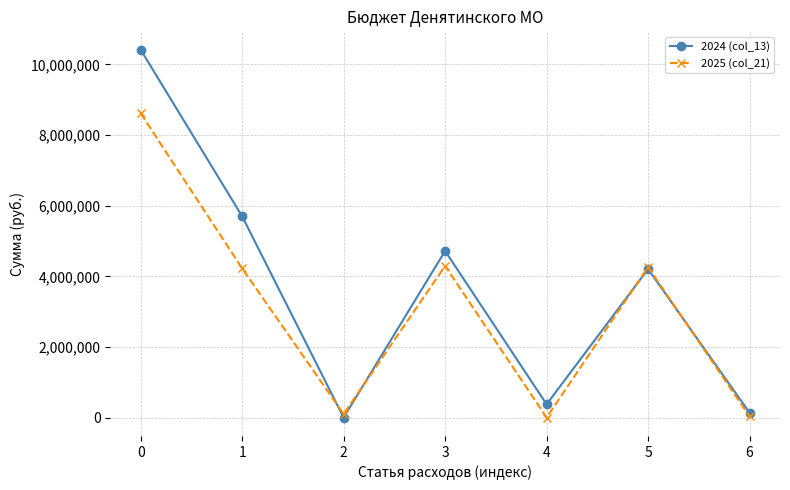

True or false: 2025 (col_21) has more than 2 interior local peaks.

False